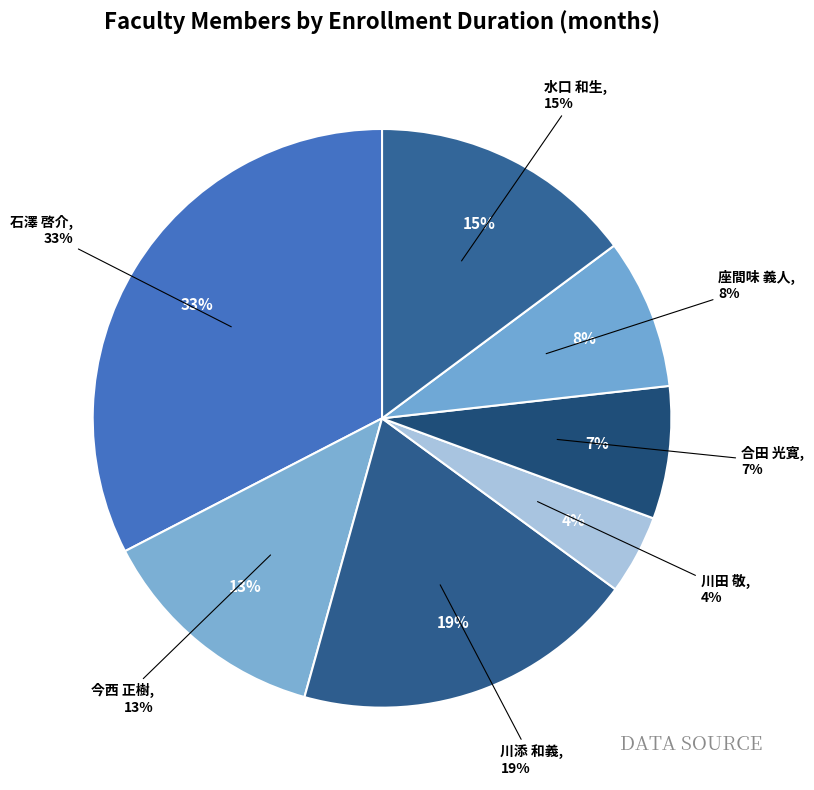

Is it true that 石澤 啓介 is 19% of the pie?

False